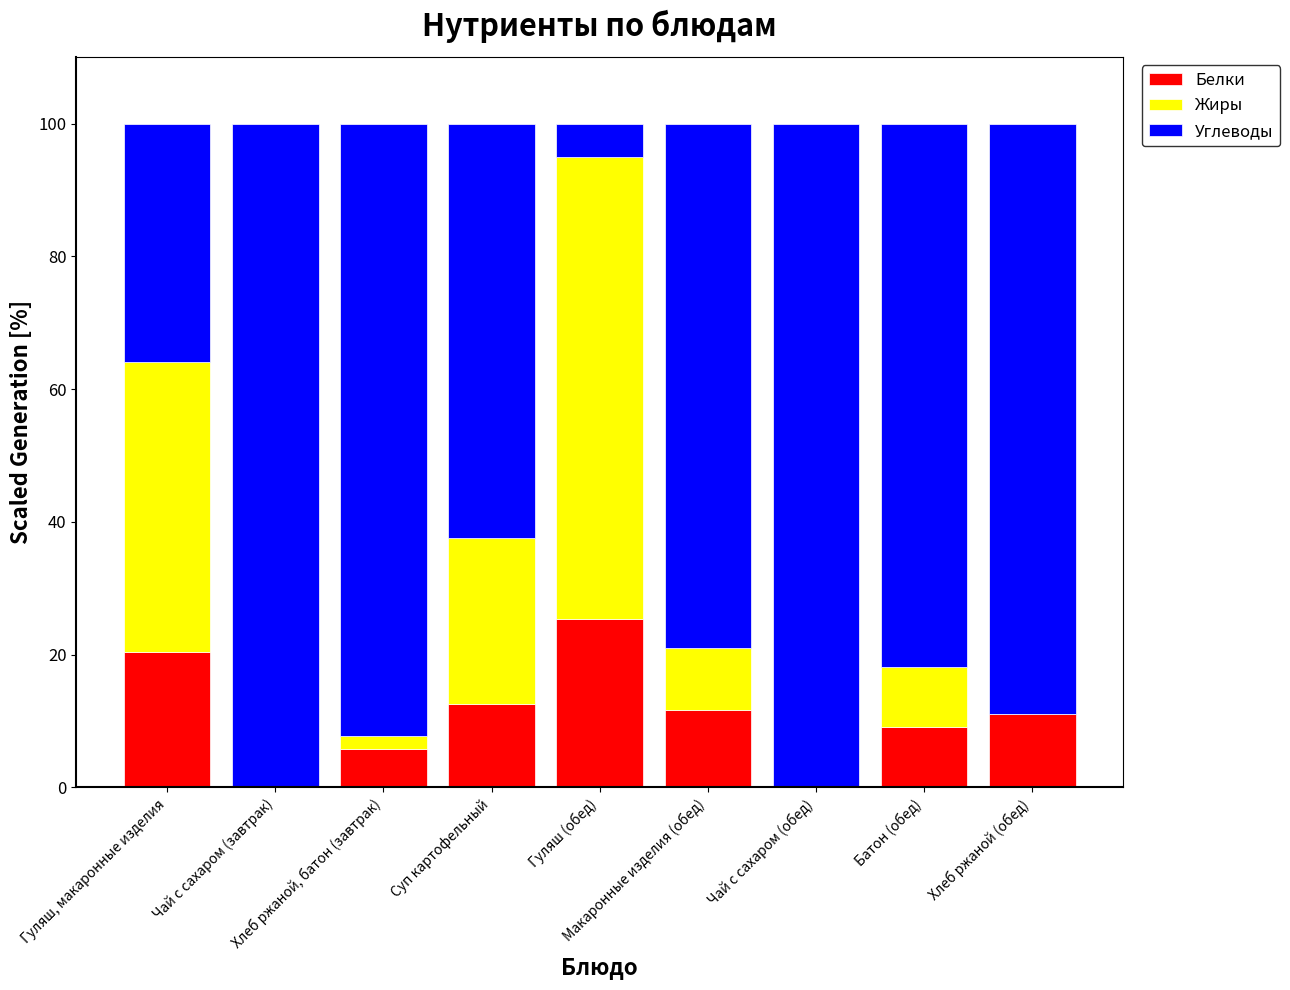

What is the highest value of the Белки series?

25.4